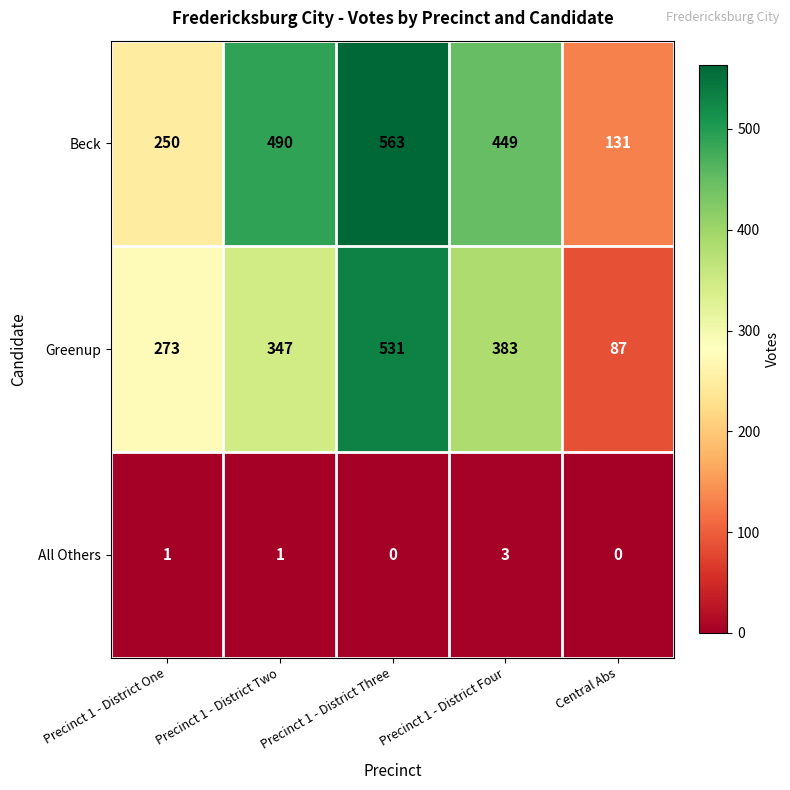

Which series has the widest spread of values?

Greenup